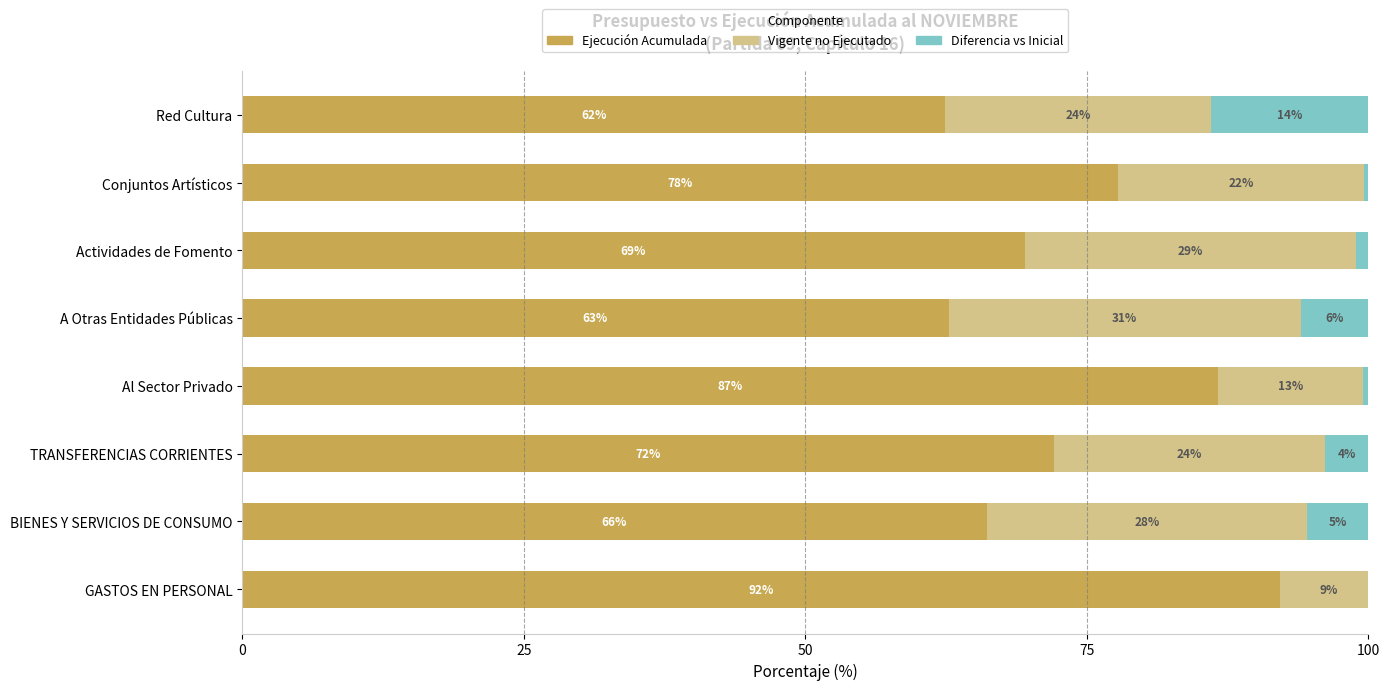

What is the total value across all series at Al Sector Privado?

100.0